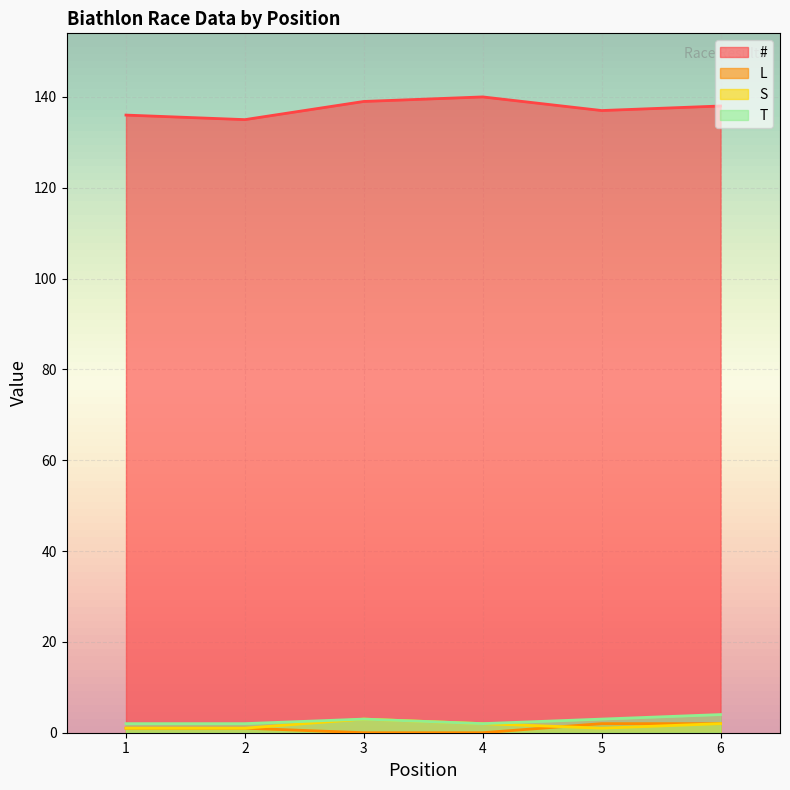

Reading right to left, what are all the values shown in this chart?

#: 6=138	5=137	4=140	3=139	2=135	1=136
L: 6=2	5=2	4=0	3=0	2=1	1=1
S: 6=2	5=1	4=2	3=3	2=1	1=1
T: 6=4	5=3	4=2	3=3	2=2	1=2